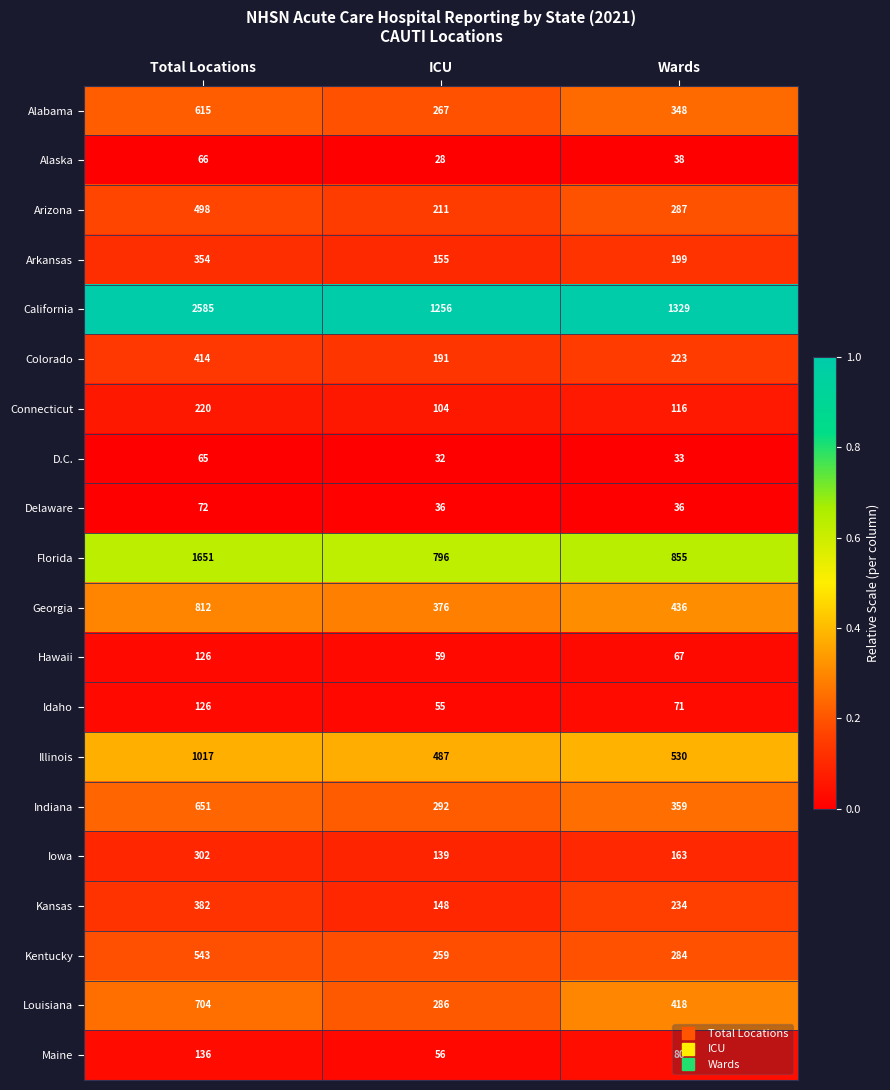

What is the total value across all series at Wards?

6106